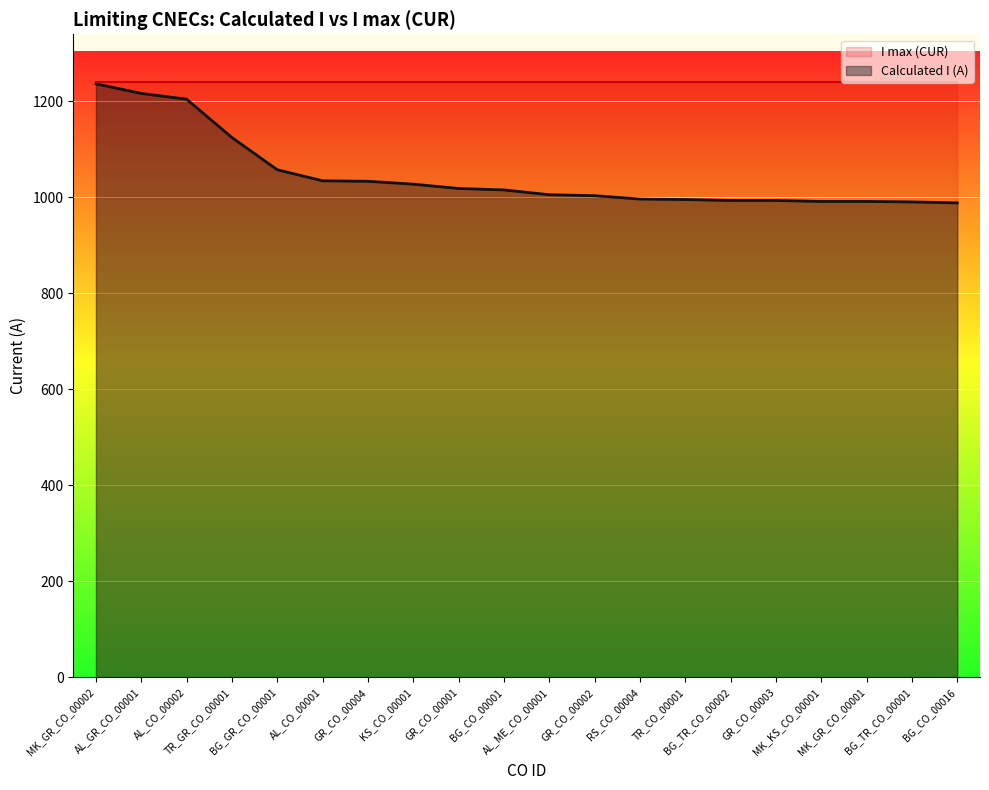

List the labels in order of value, smallest first.

BG_CO_00016, BG_TR_CO_00001, MK_KS_CO_00001, MK_GR_CO_00001, BG_TR_CO_00002, GR_CO_00003, TR_CO_00001, RS_CO_00004, GR_CO_00002, AL_ME_CO_00001, BG_CO_00001, GR_CO_00001, KS_CO_00001, GR_CO_00004, AL_CO_00001, BG_GR_CO_00001, TR_GR_CO_00001, AL_CO_00002, AL_GR_CO_00001, MK_GR_CO_00002